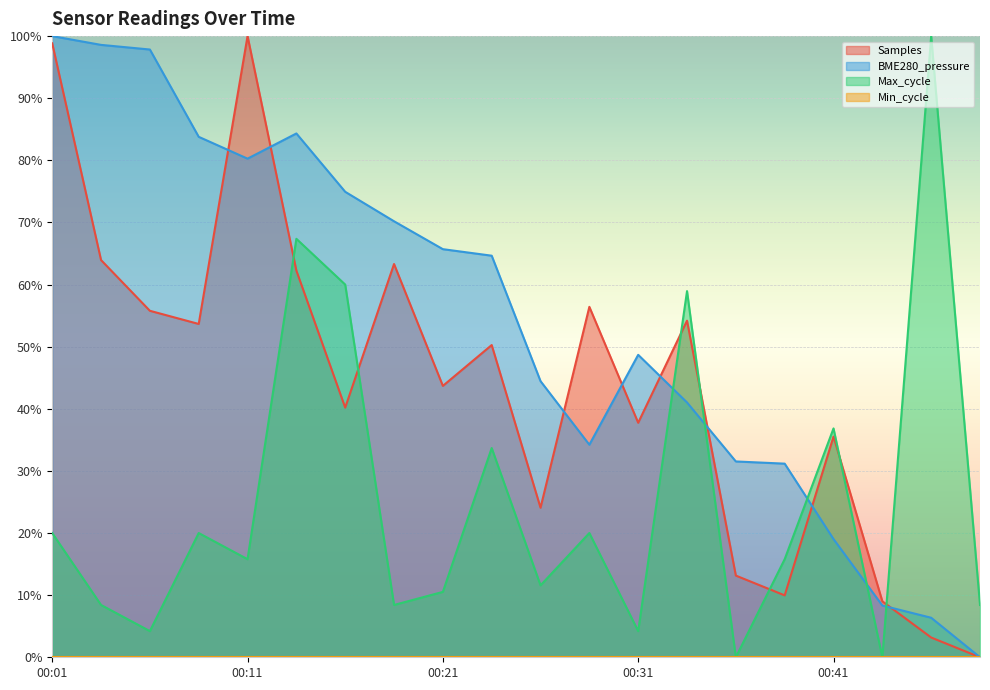

What is the value of the Max_cycle point at the 4th from the left?

20.0